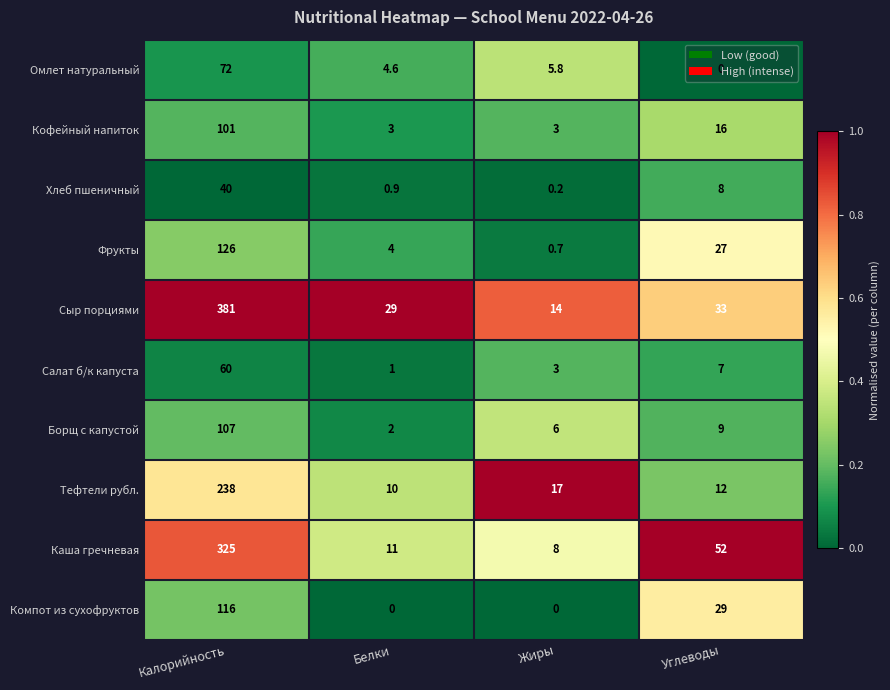

At how many categories does at least one series exceed 0?

4